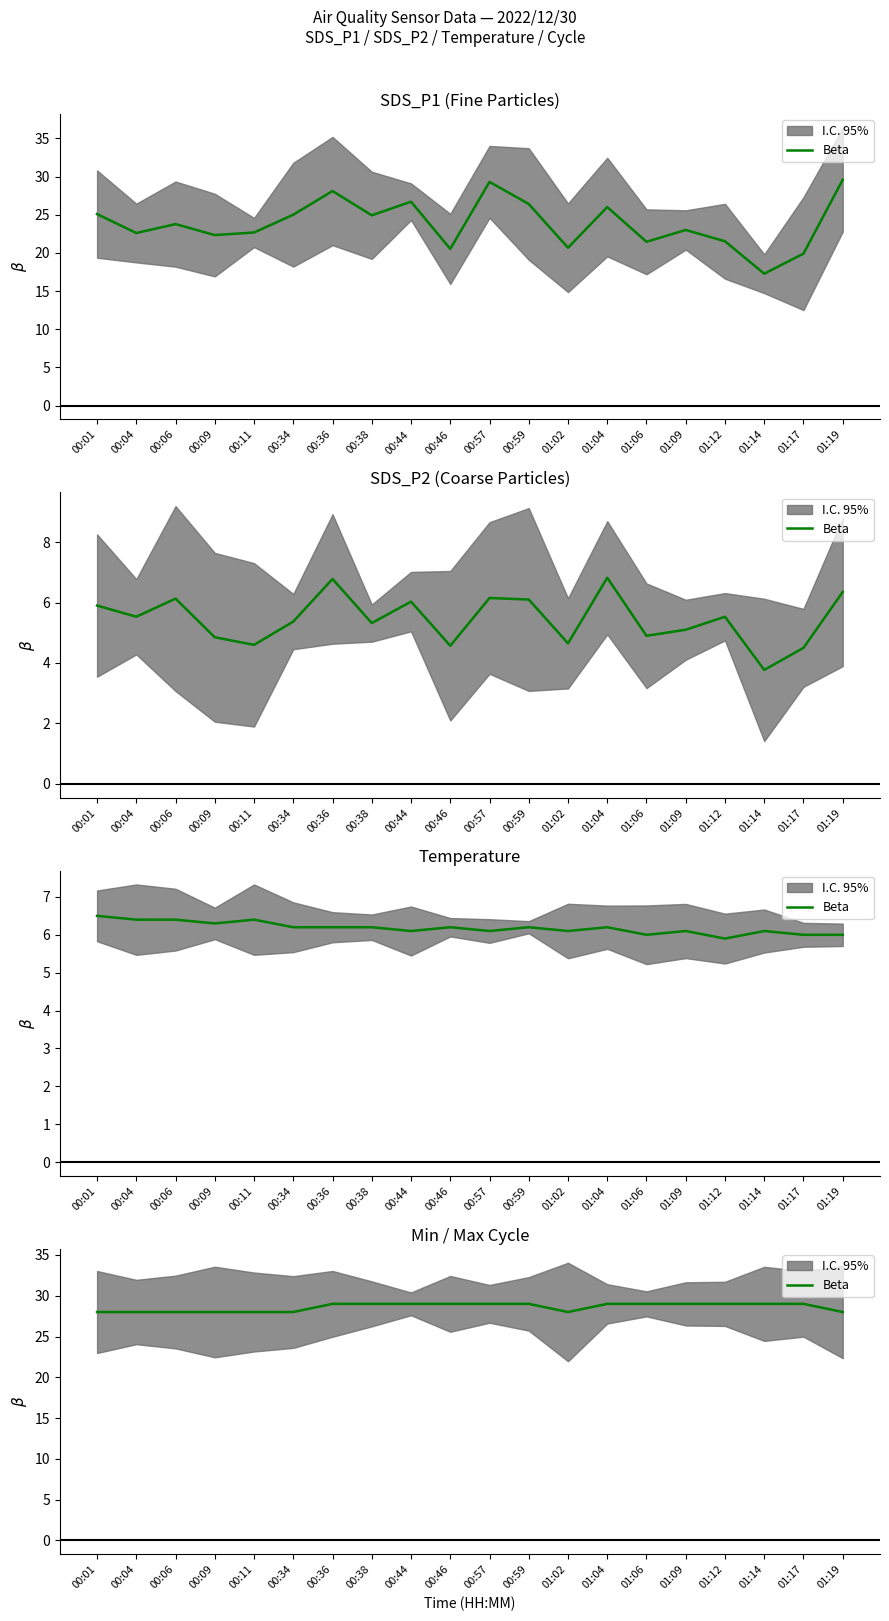

What is the greatest value displayed?

29